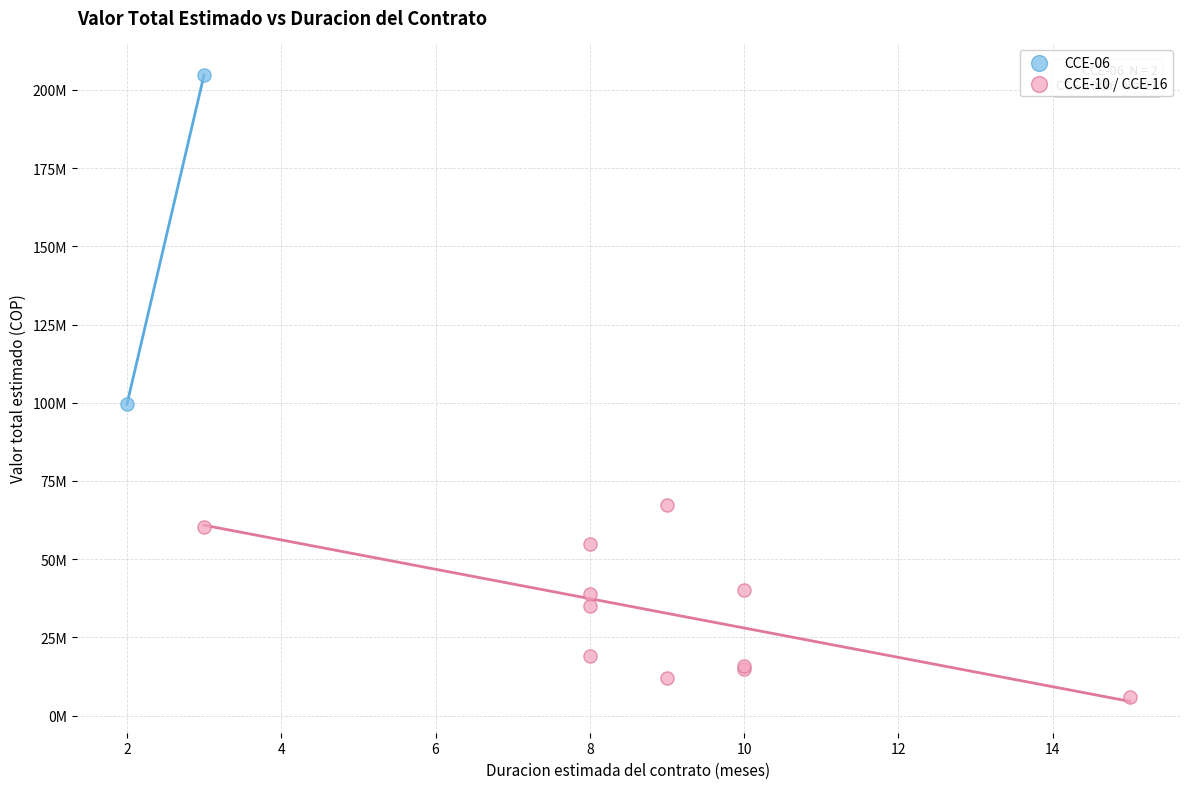

Which series reaches the minimum Y coordinate?

CCE-10 / CCE-16